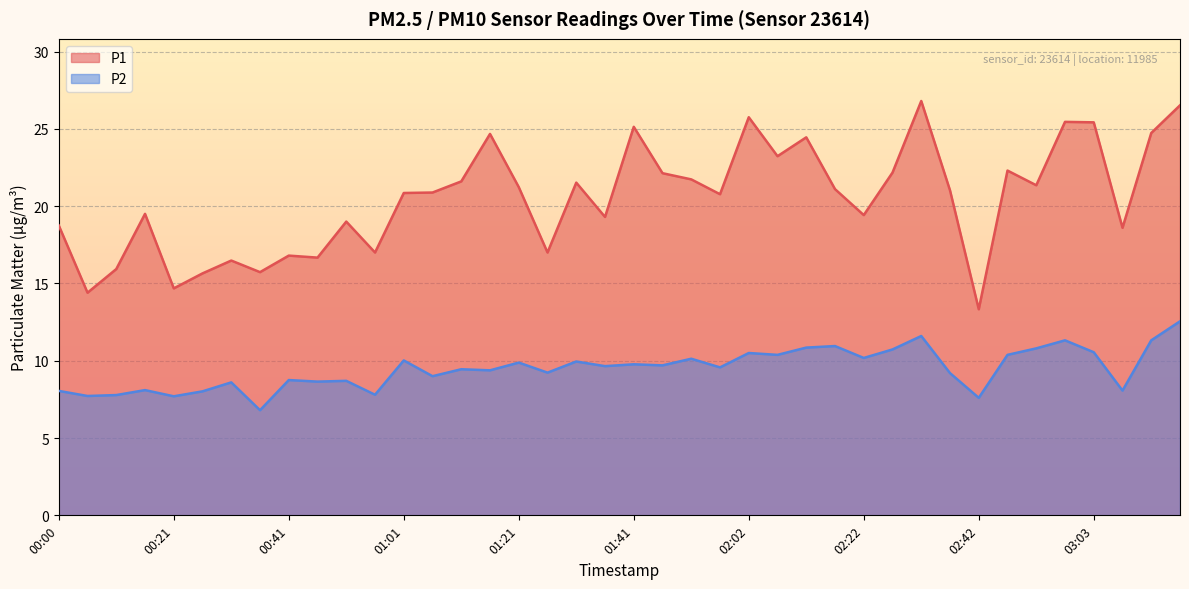

Between 00:46 and 02:22, which series saw the biggest shift?

P1